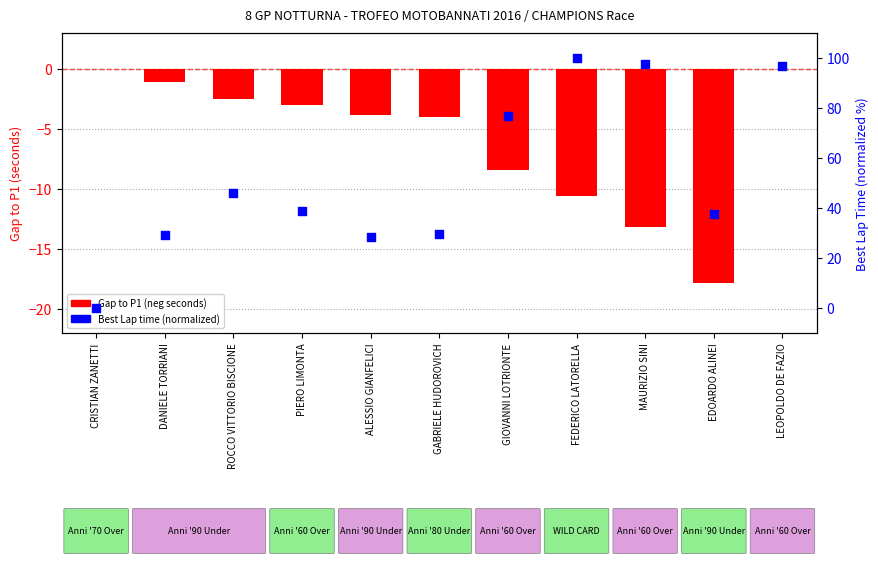

What are all the series names shown in the legend?

Gap to P1 (neg), Best Lap time (normalized)